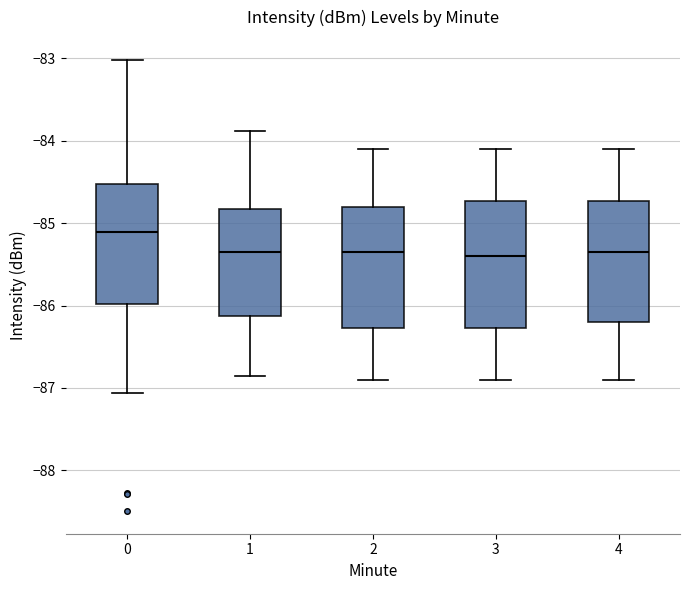

Which box's median line is the highest?

0